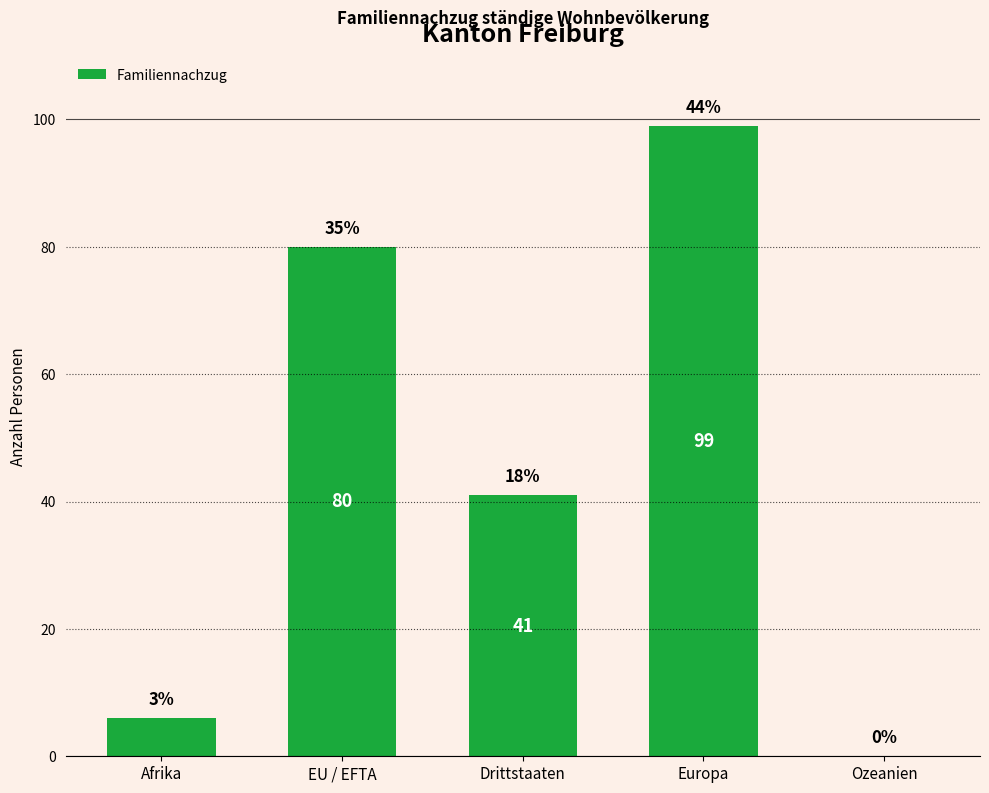

Are the bars grouped side by side (vs. stacked)?

No